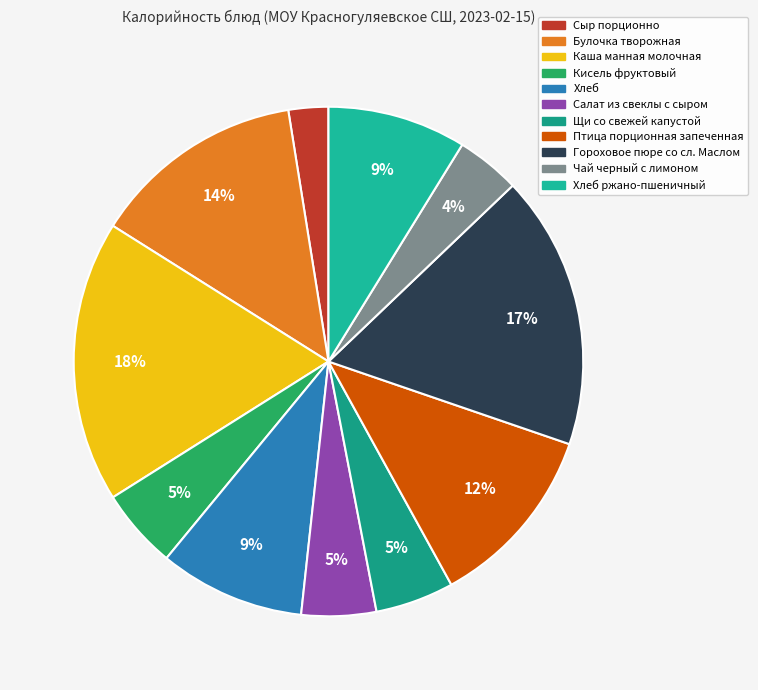

How many slices are in this pie chart?

11